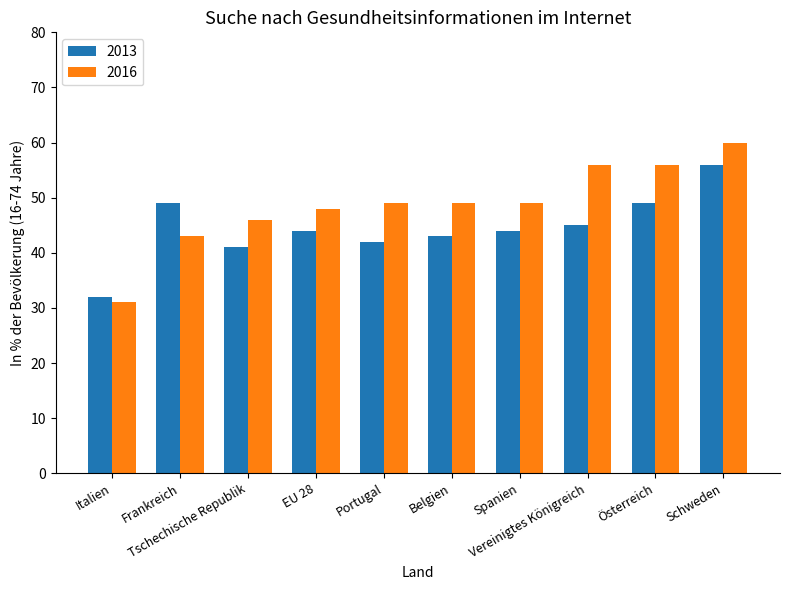

What is the highest value of the 2016 series?

60